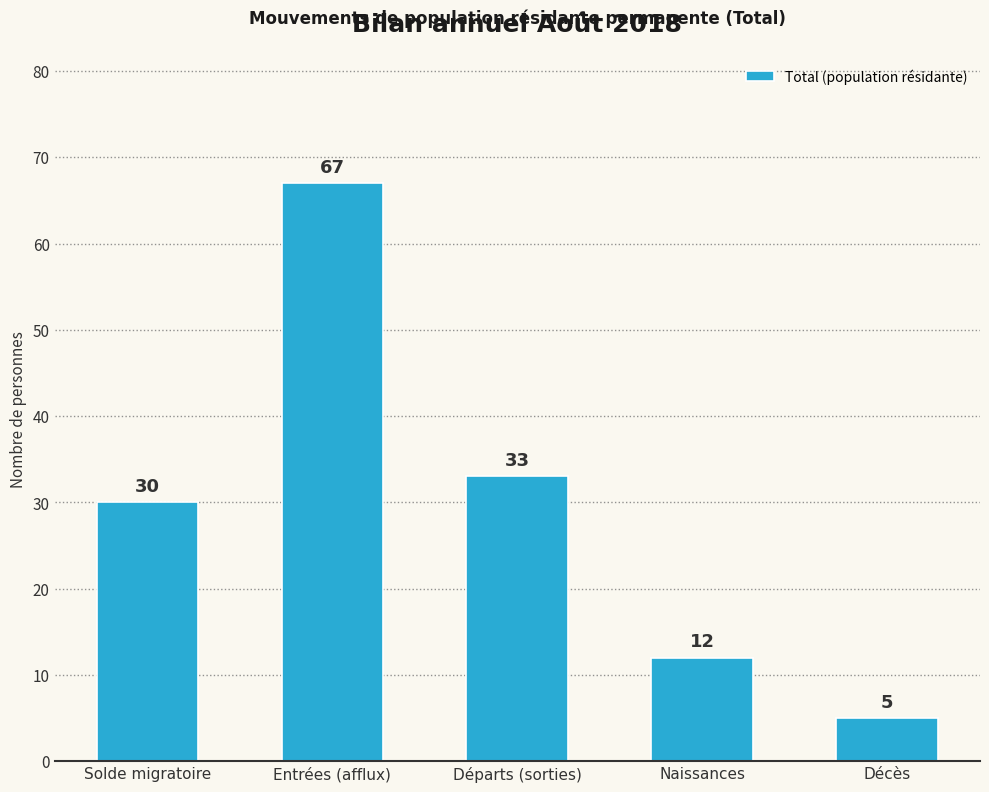

What is the difference between the values at Solde migratoire and Entrées (afflux)?

37